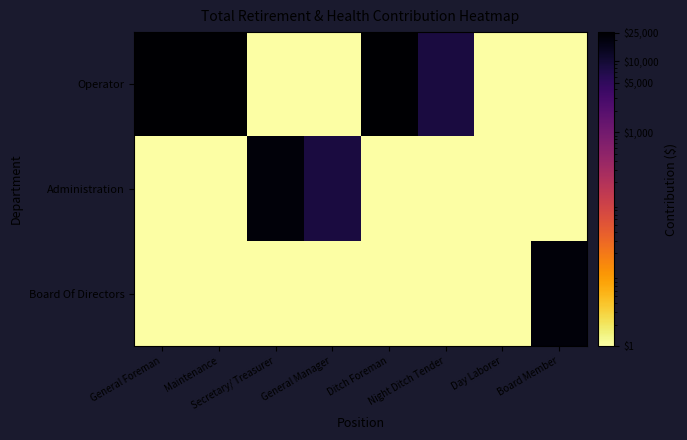

Between Day Laborer and Secretary/ Treasurer, which is larger?

Day Laborer